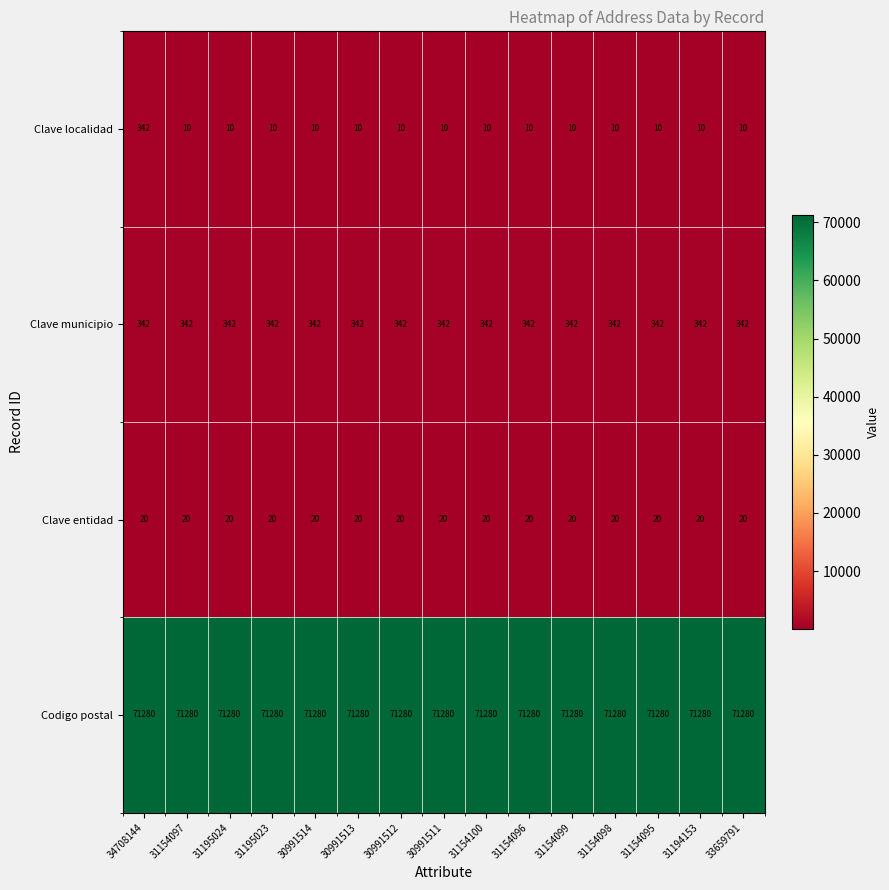

At 30991514, list the series in order from largest to smallest.

Codigo postal, Clave municipio, Clave entidad, Clave localidad